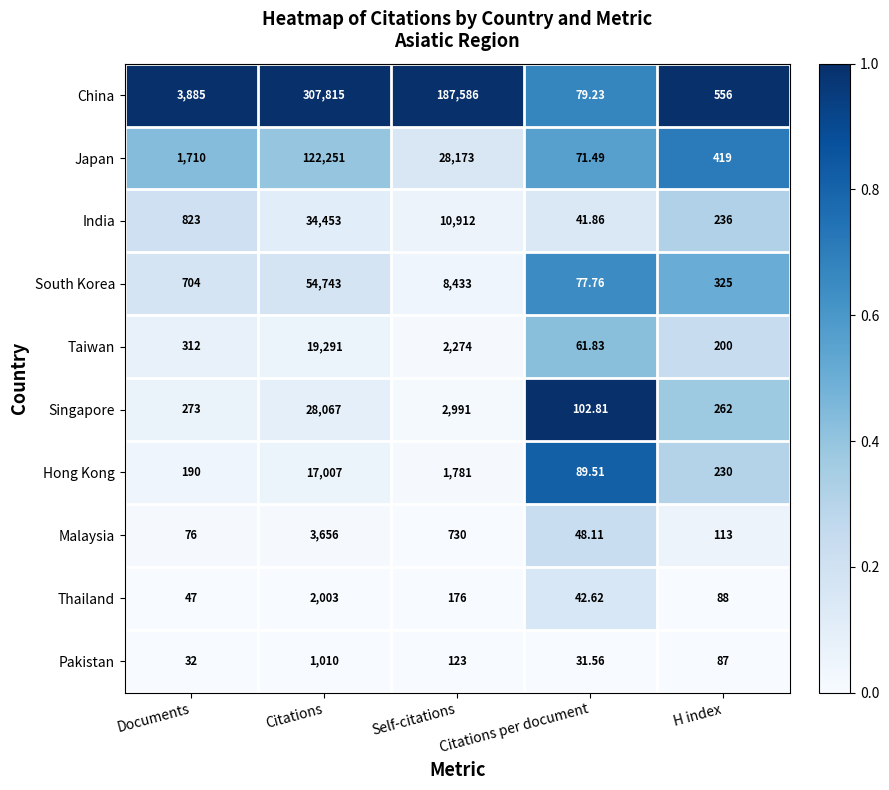

Which series has the widest spread of values?

China